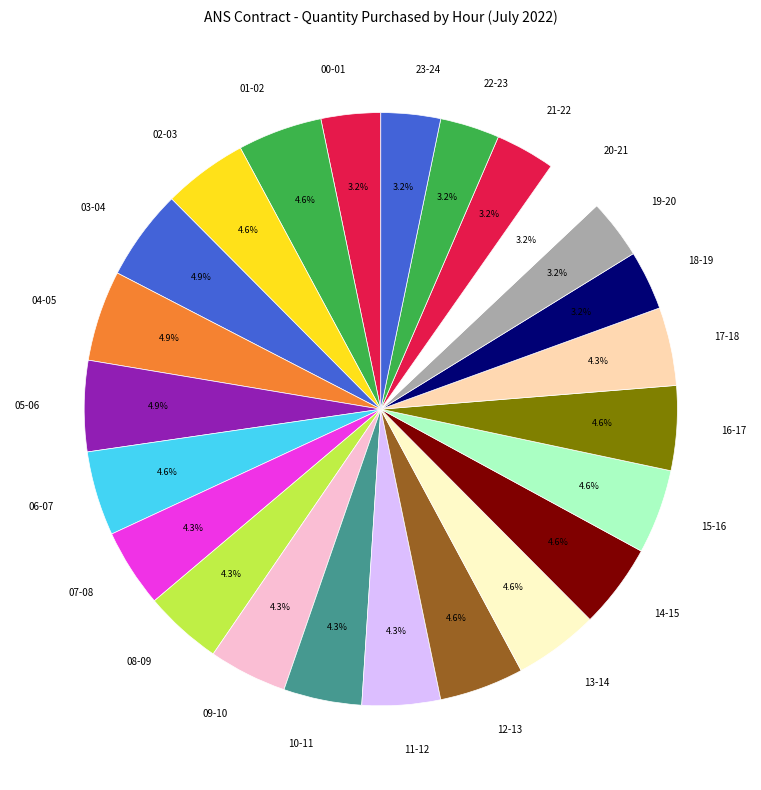

How many slices are in this pie chart?

24